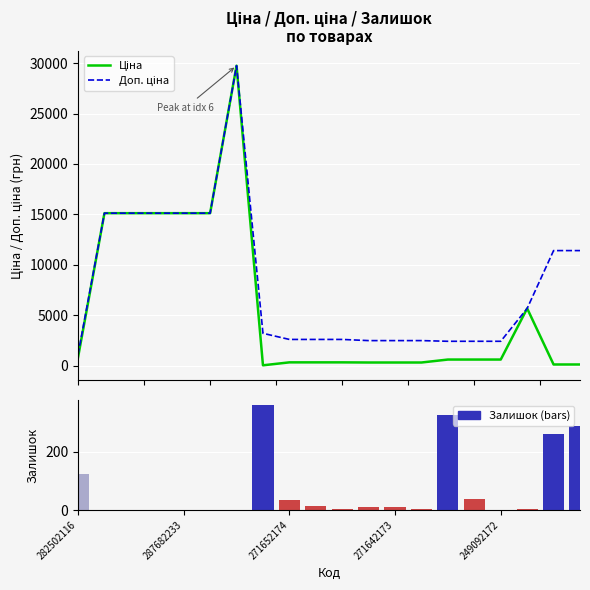

Is it true that Ціна equals 47291.0 at 6?

False